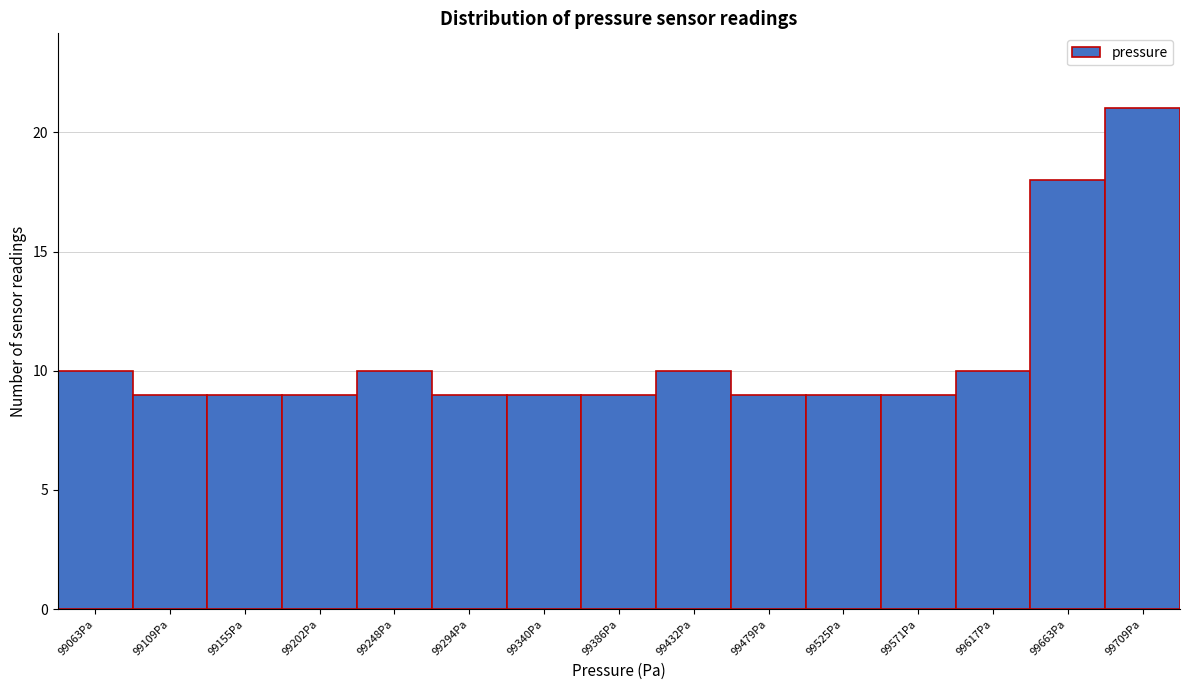

How tall is the bar that spans 99315 to 99365 on the x-axis? Neither the bar edges nor the heights are printed on the chart, so give them approximately, as read against the axes.

9